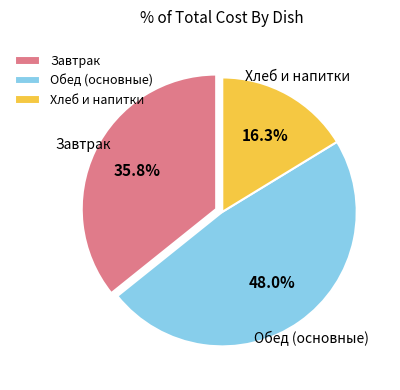

What percentage do Обед (основные) and Хлеб и напитки together represent?

64.2%